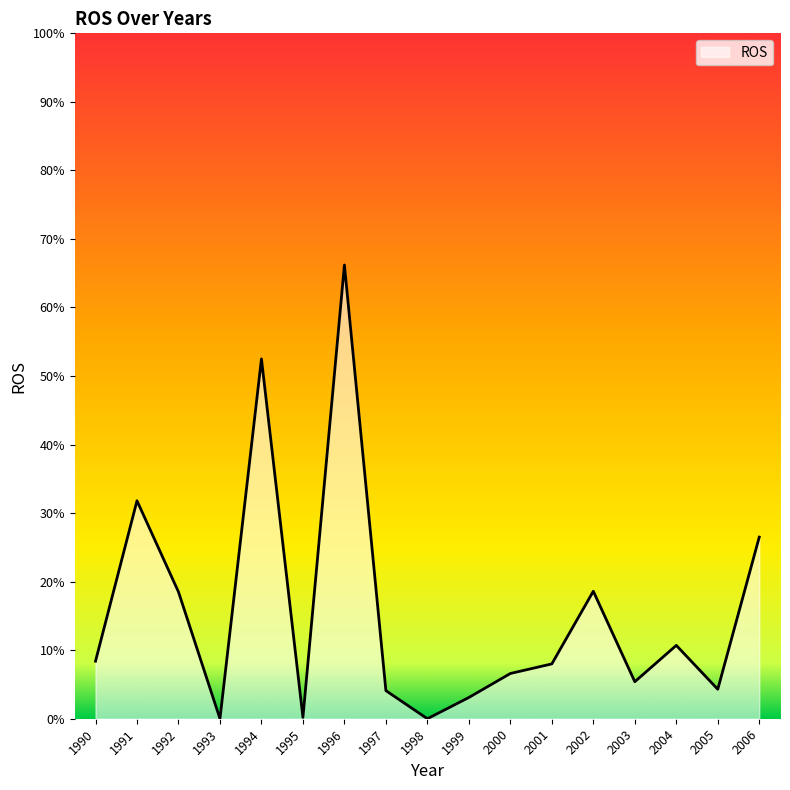

How many lines are shown in the chart?

1